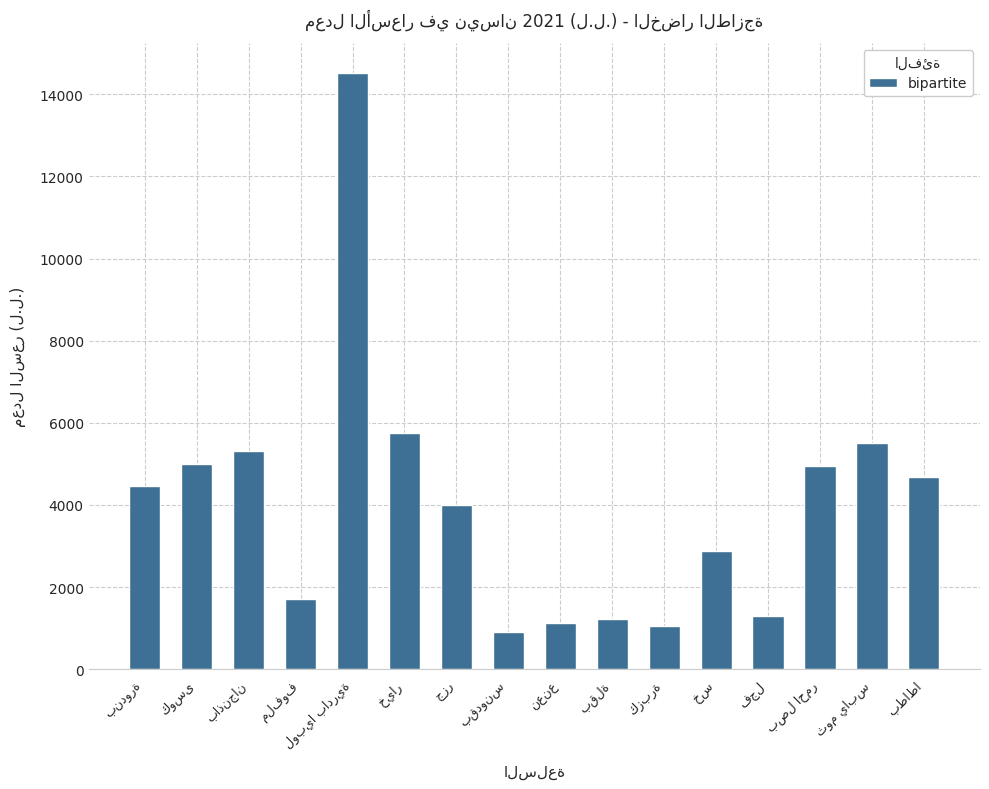

What is the maximum value shown in the chart?

14525.9